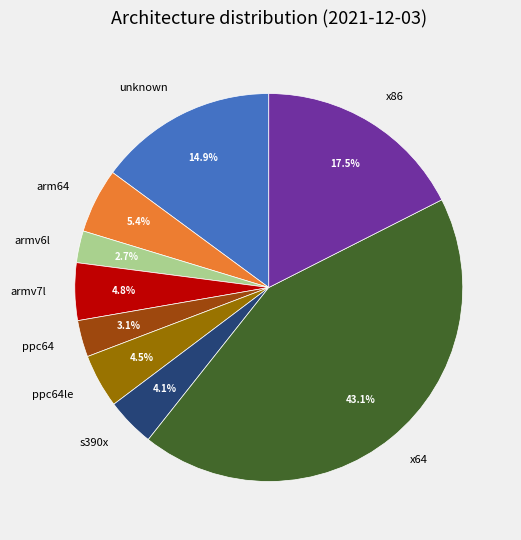

Count the number of slices in the pie.

9